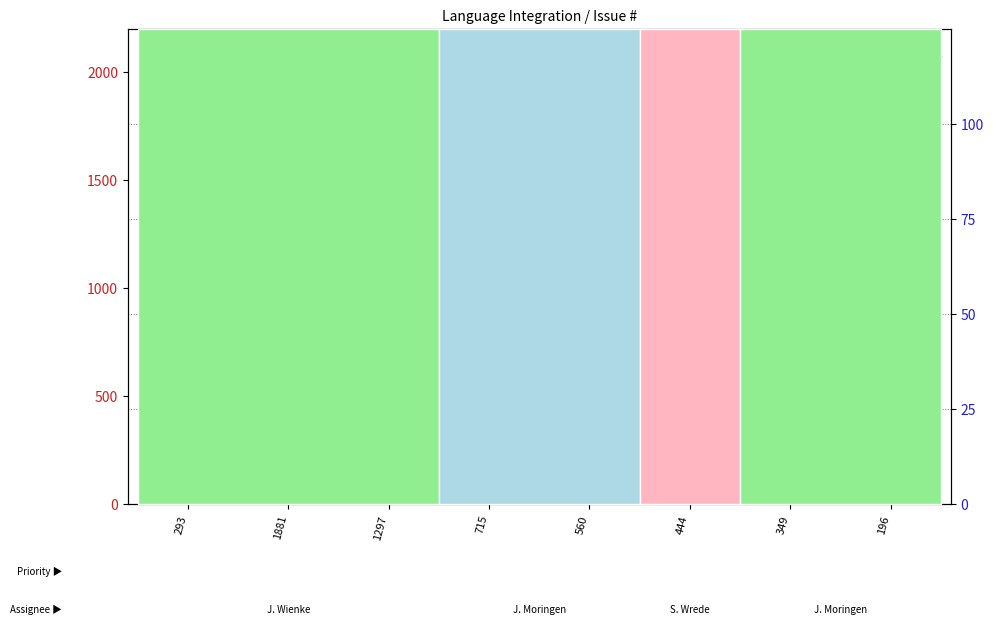

At how many categories does at least one series exceed 1285?

2